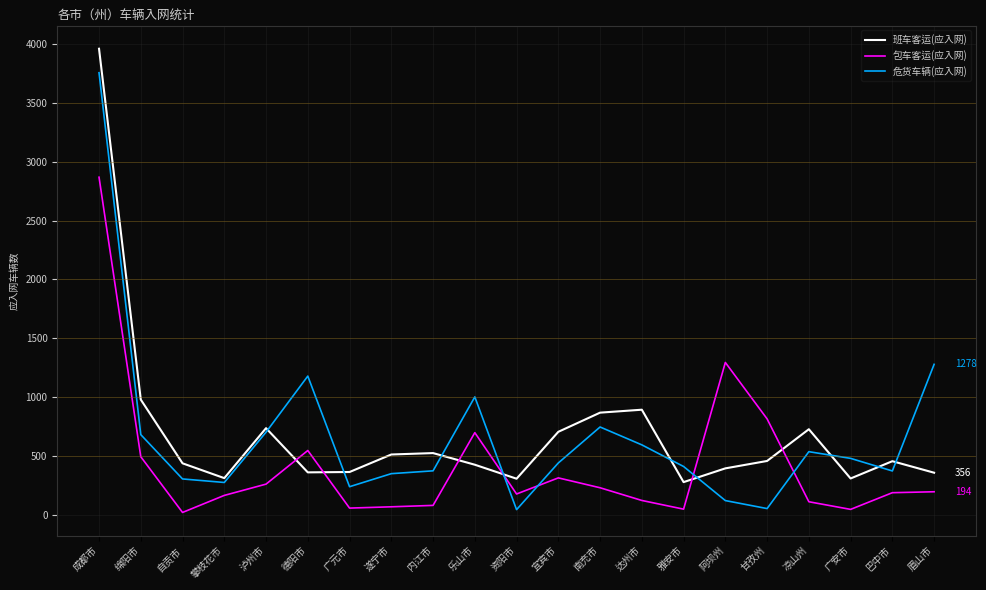

True or false: 包车客运(应入网) and 危货车辆(应入网) intersect in this chart.

True